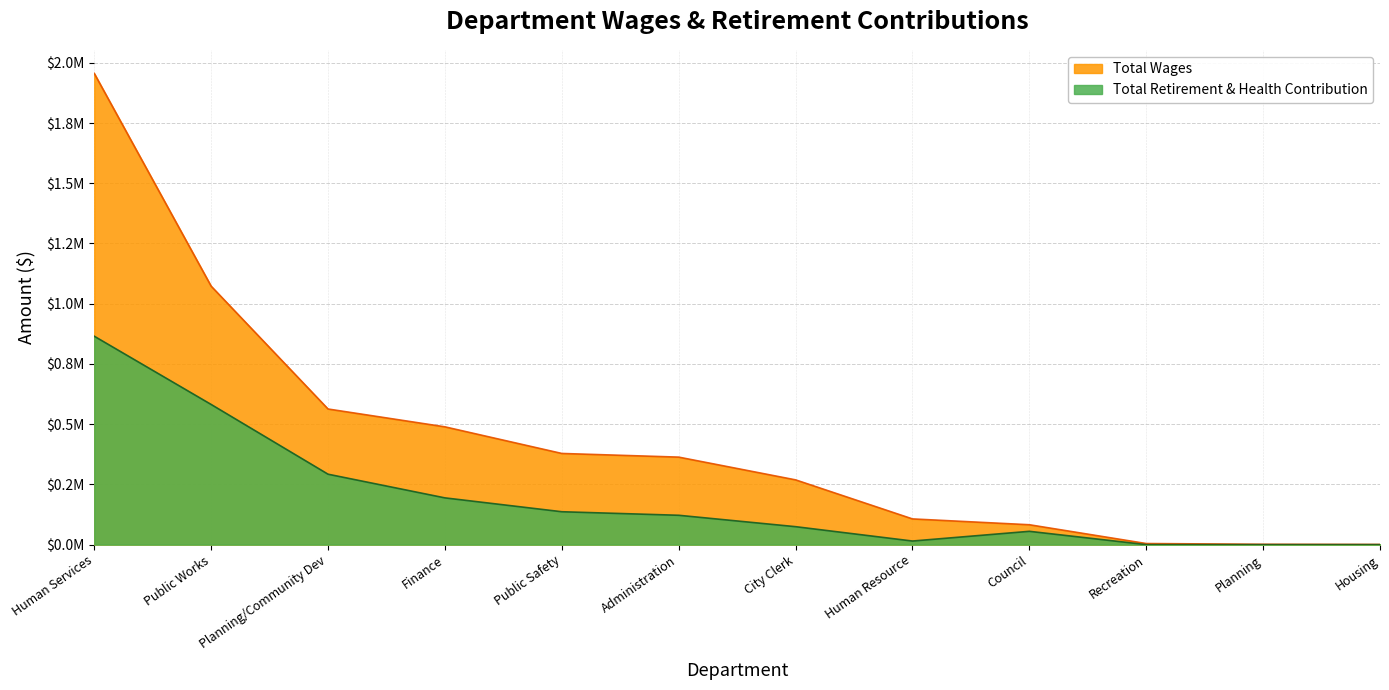

Which series has the largest total across all categories?

Total Wages